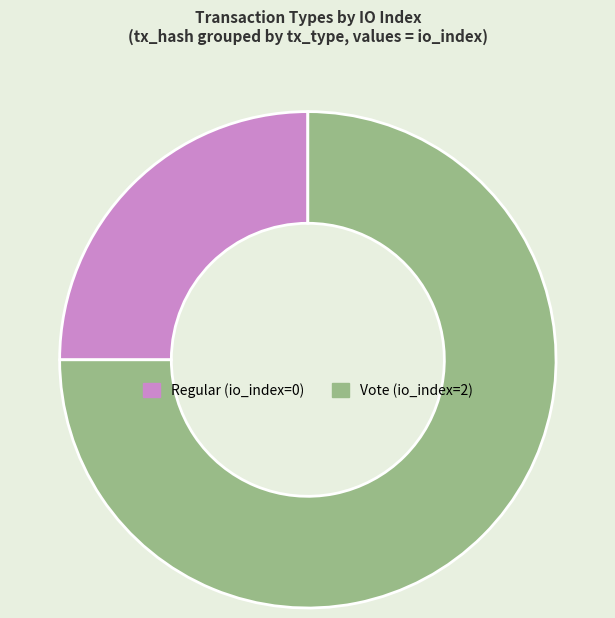

The Vote slice represents 69% of the pie. True or false?

False